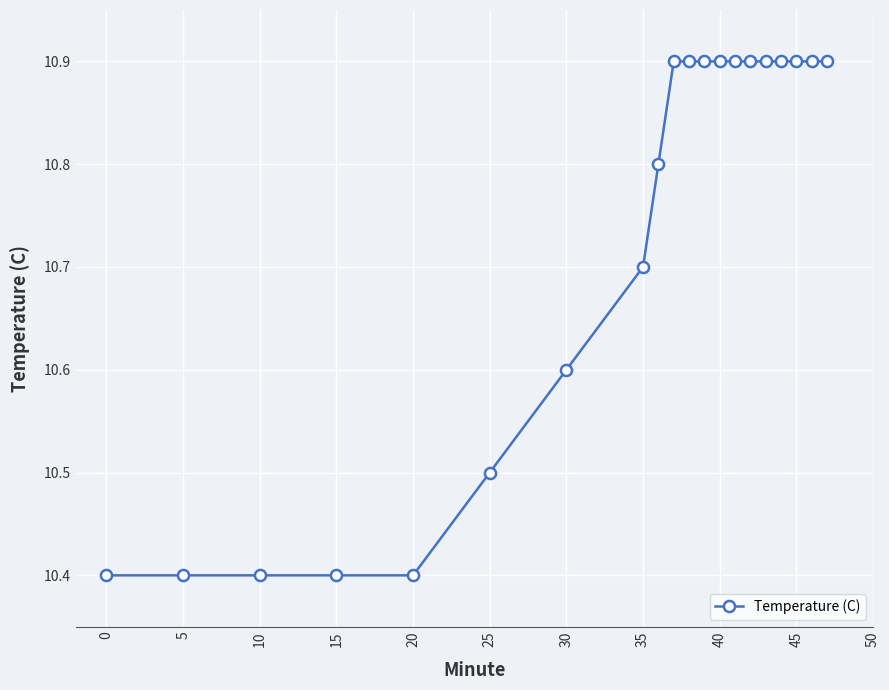

What is the average value?

10.7